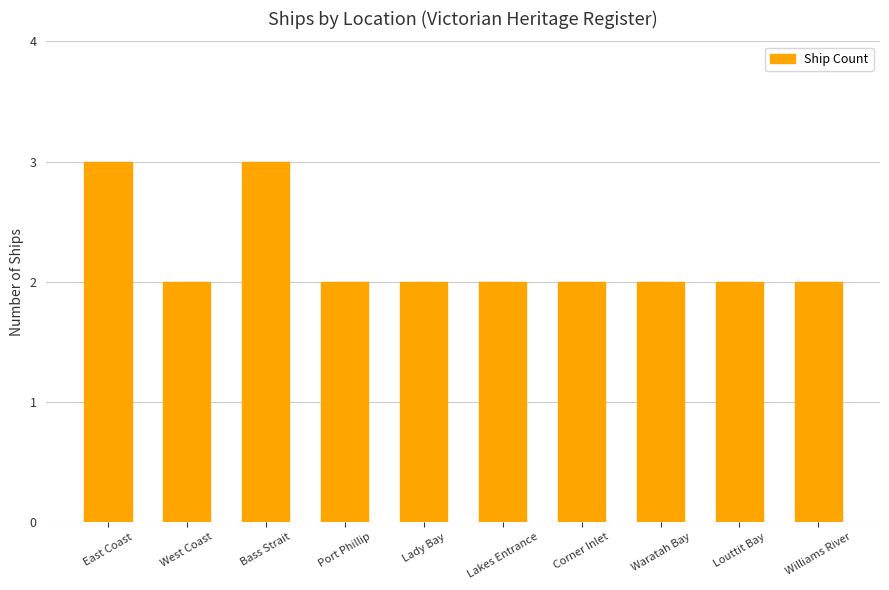

What is the average value?

2